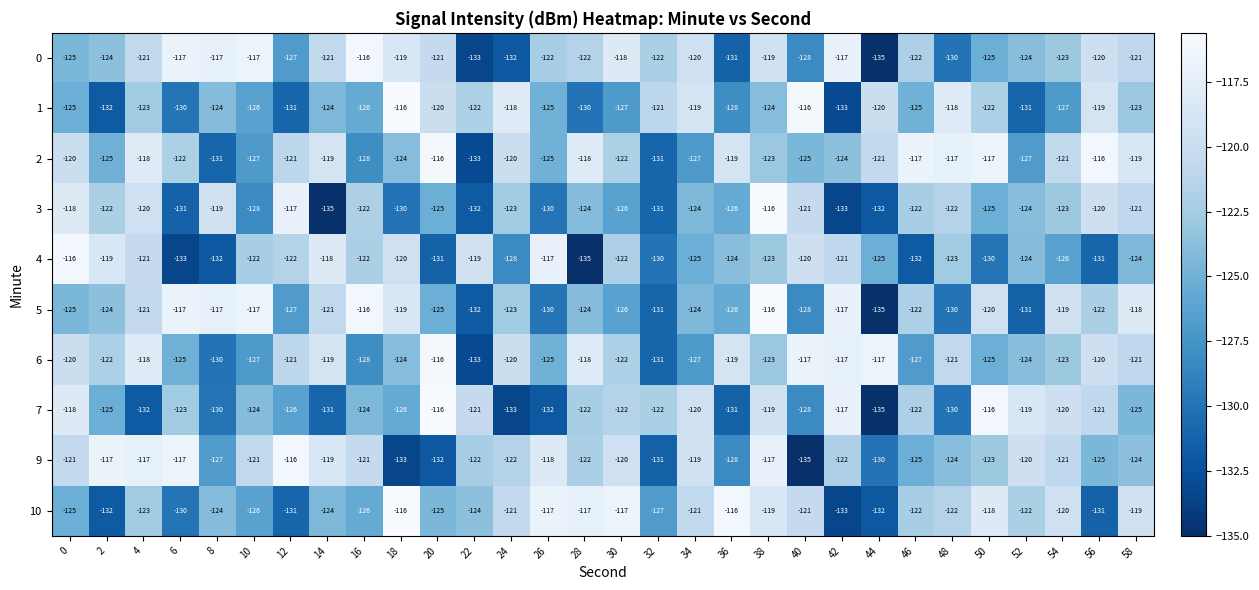

What is the spread (max minus min) of values at 34?

8